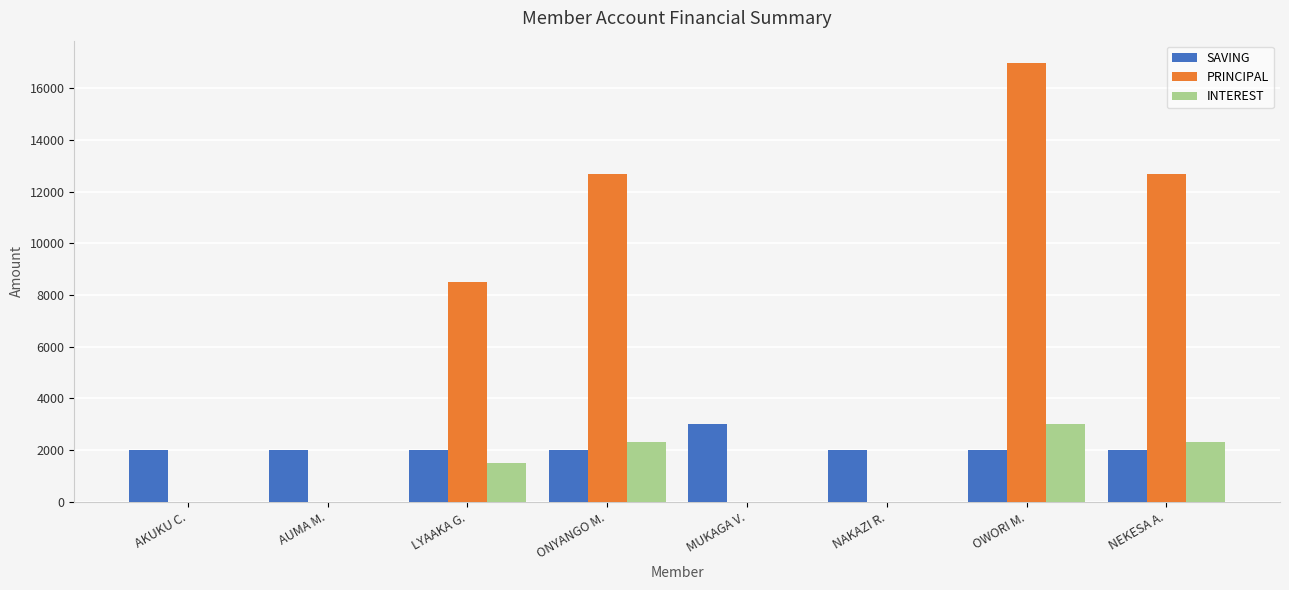

Between AKUKU C. and MUKAGA V., which series saw the biggest shift?

SAVING